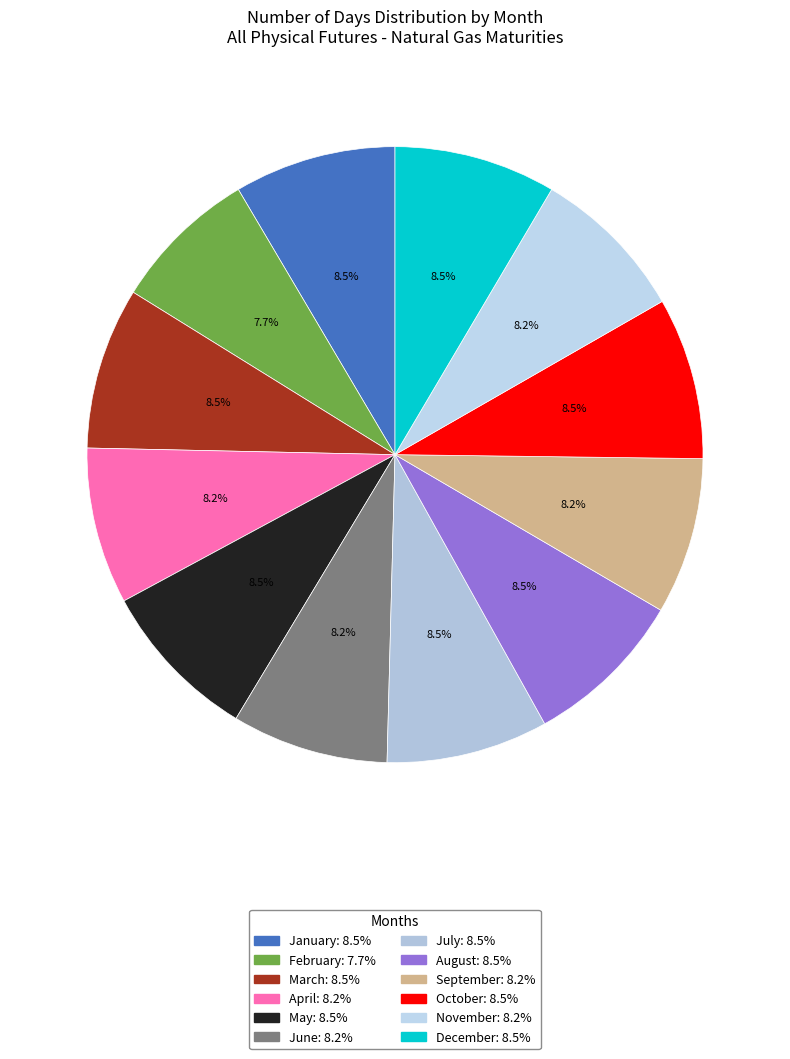

To the nearest percent, what portion does May represent?

8%